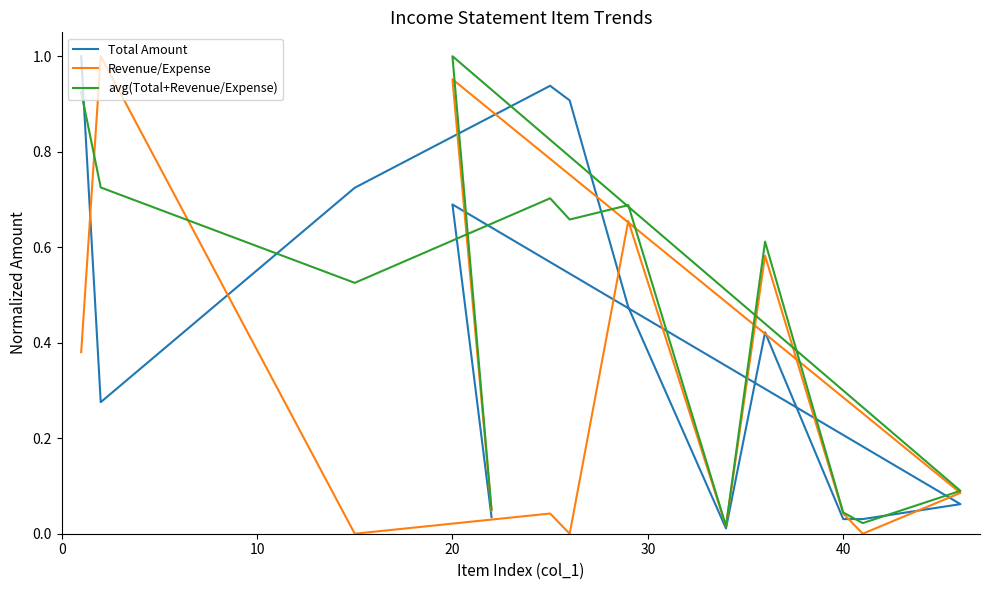

Which series has the largest total across all categories?

avg(Total+Revenue/Expense)